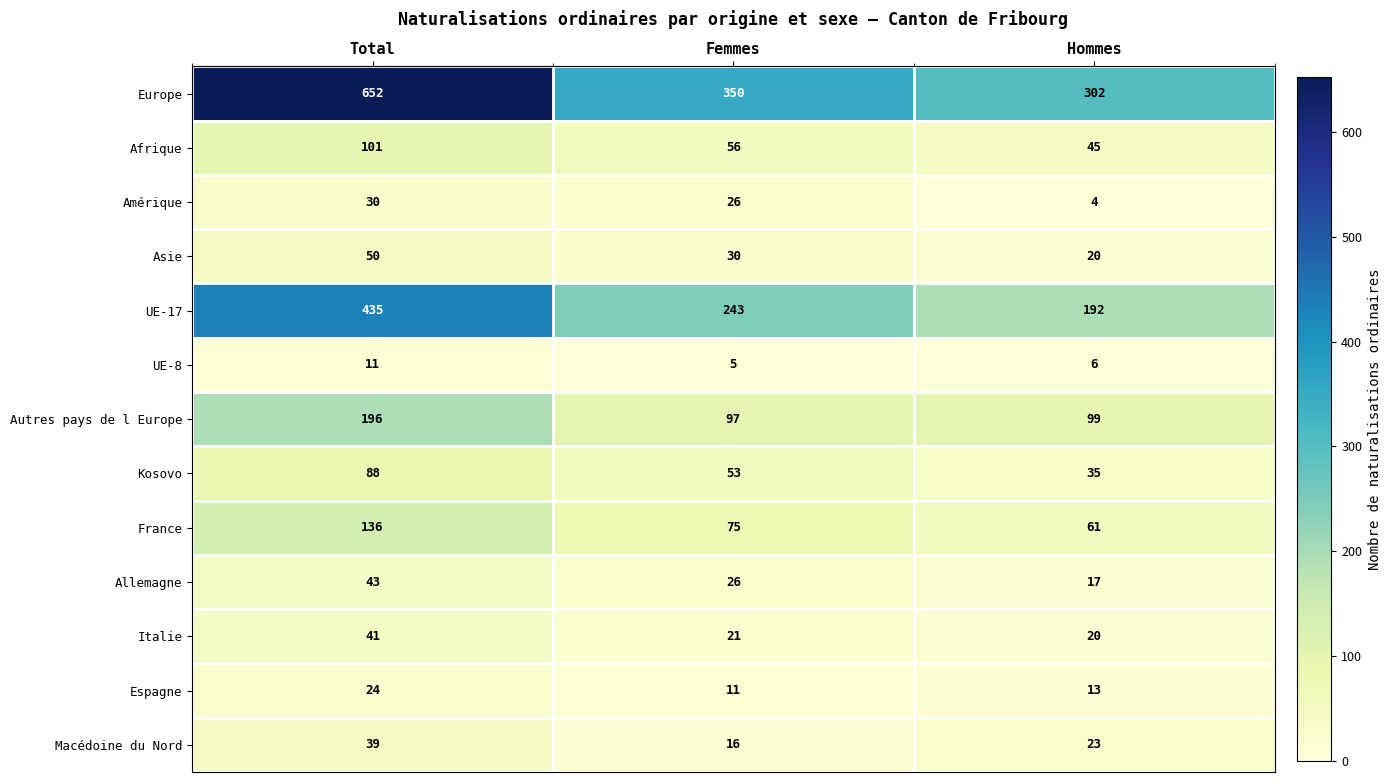

What is the difference between the maximum and minimum values in the Asie series?

30